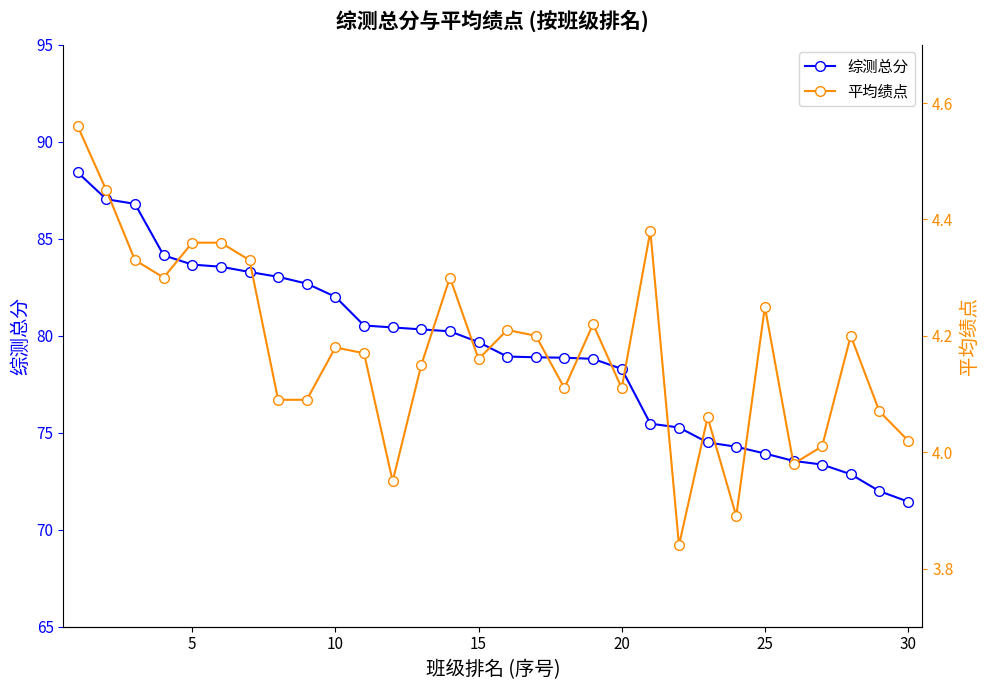

Which series has the widest spread of values?

综测总分